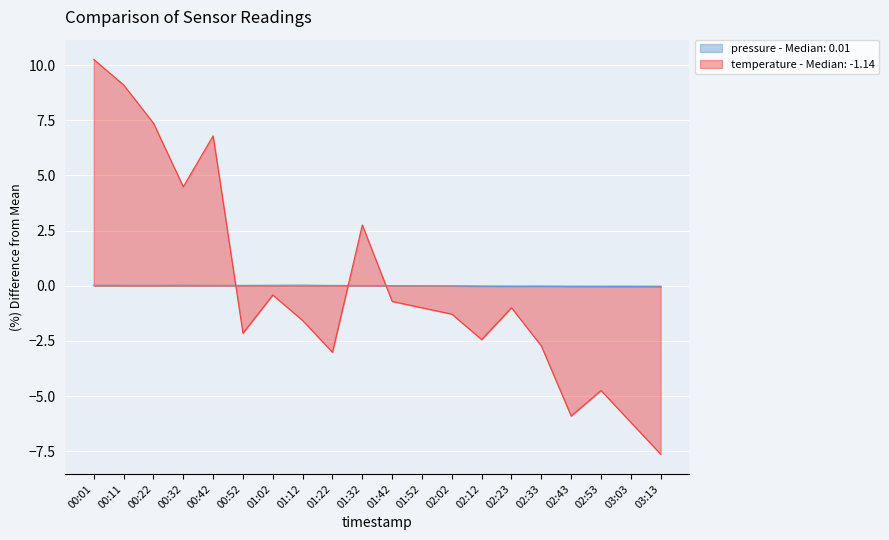

What are all the series names shown in the legend?

pressure - Median: 0.01, temperature - Median: -1.14